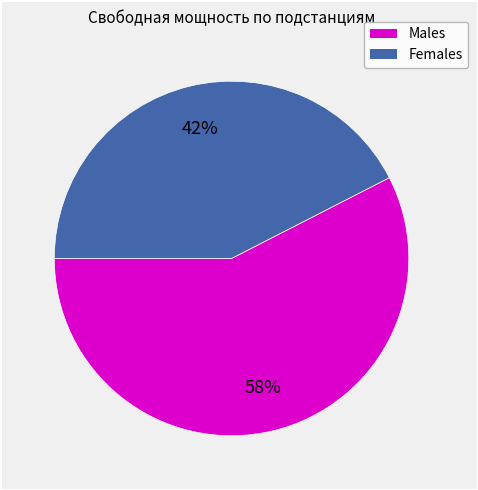

Is there any slice that represents more than half of the pie?

Yes